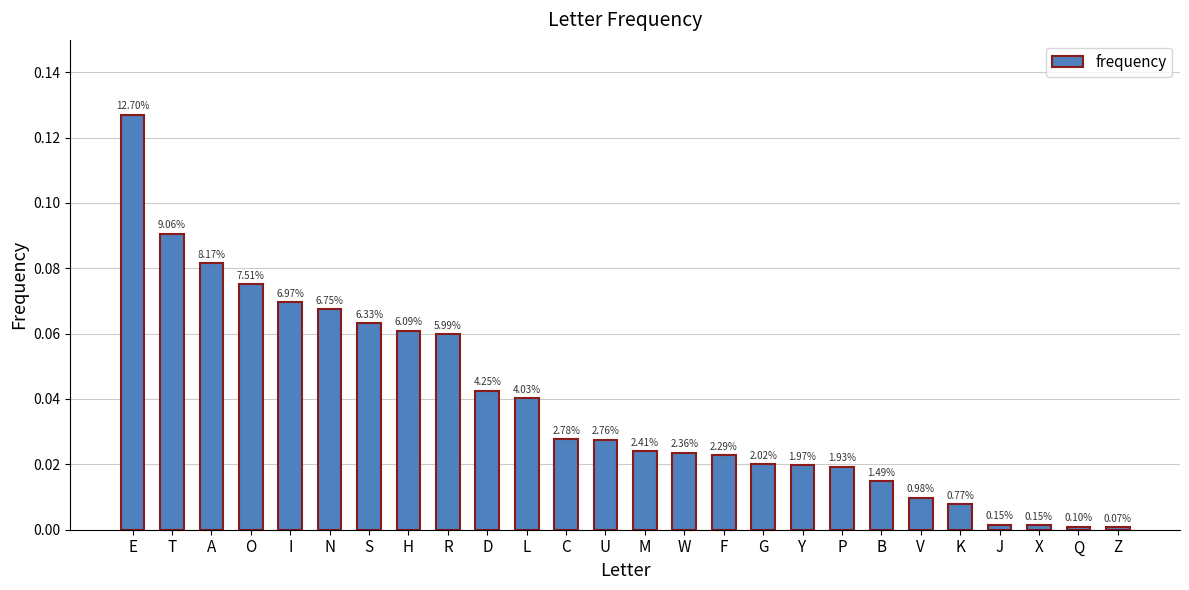

Rank the categories by value from highest to lowest.

E, T, A, O, I, N, S, H, R, D, L, C, U, M, W, F, G, Y, P, B, V, K, J, X, Q, Z